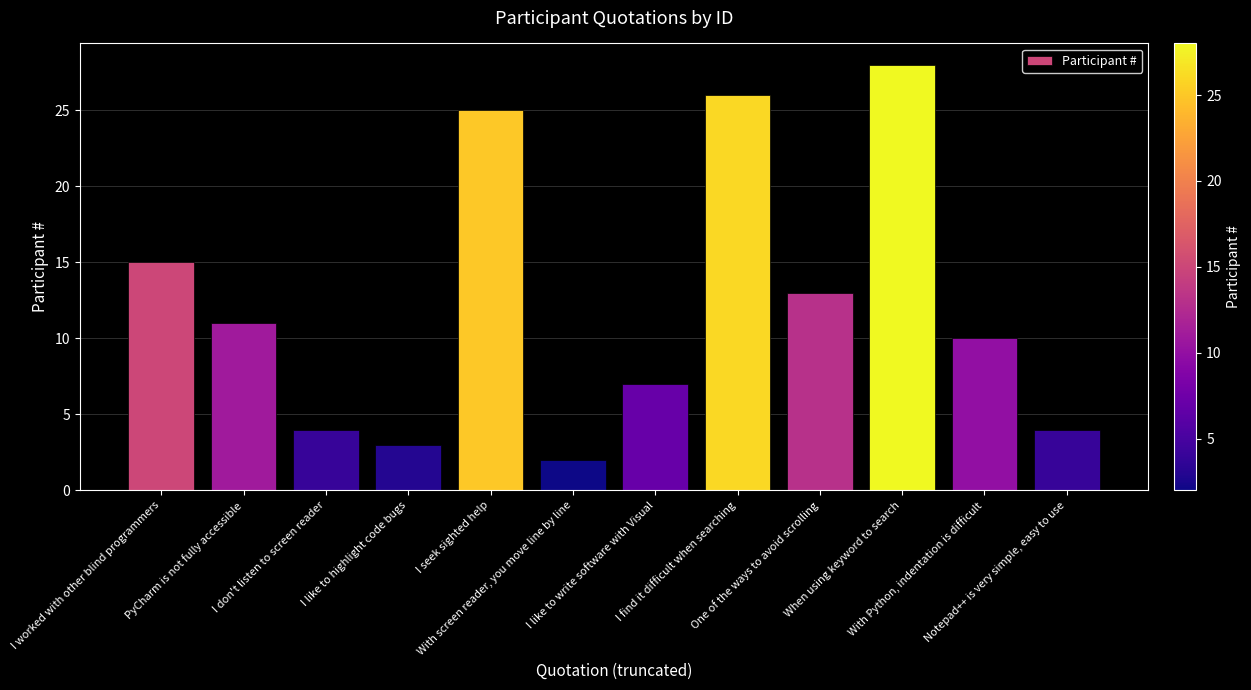

What is the smallest value displayed?

2